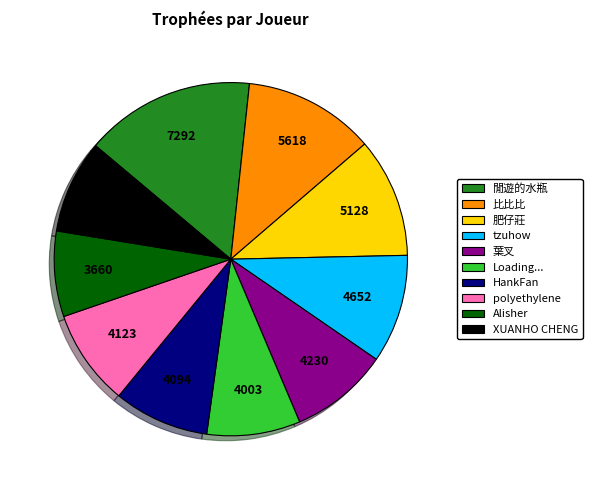

Combined, do Loading... and 肥仔莊 account for over 50%?

No